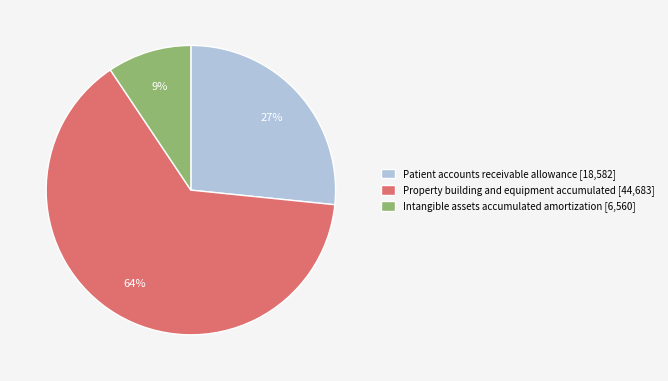

Is there any slice that represents more than half of the pie?

Yes